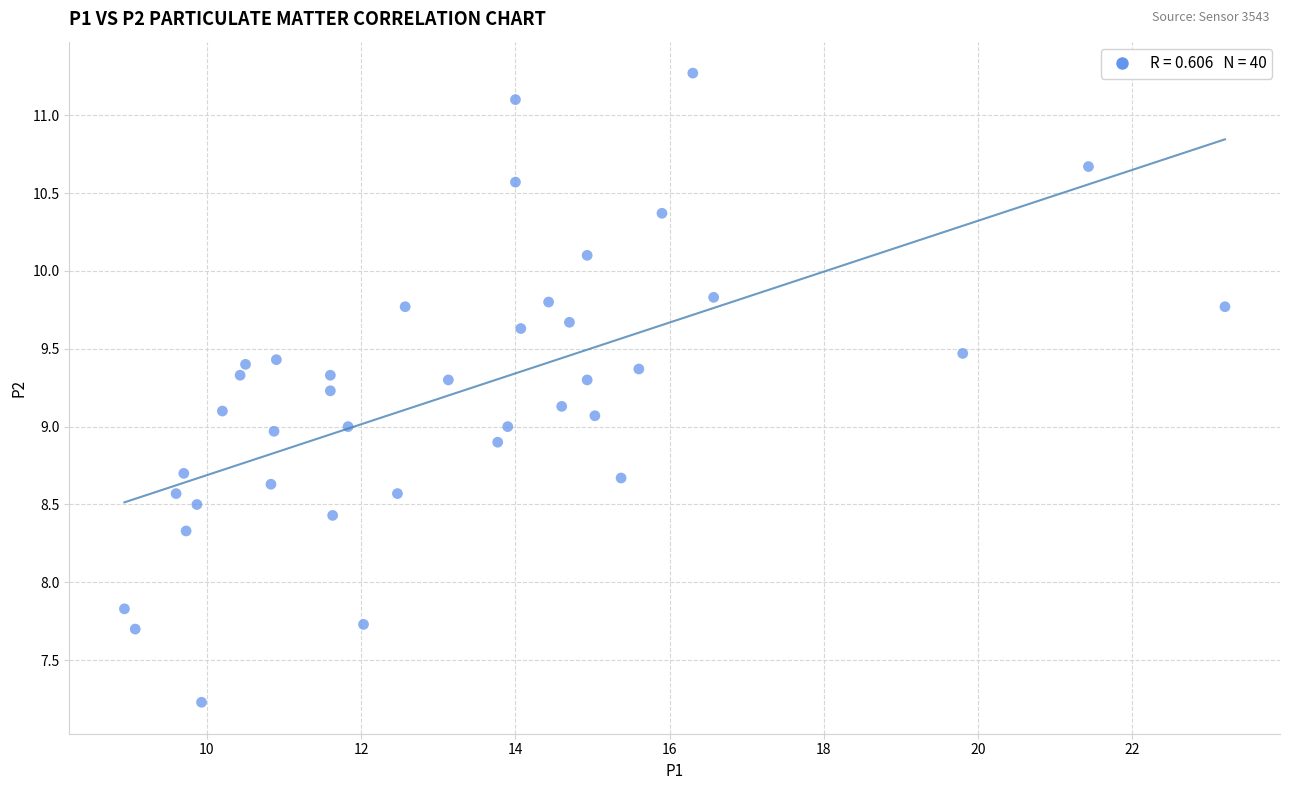

What is the range of X values (max minus min)?

14.3